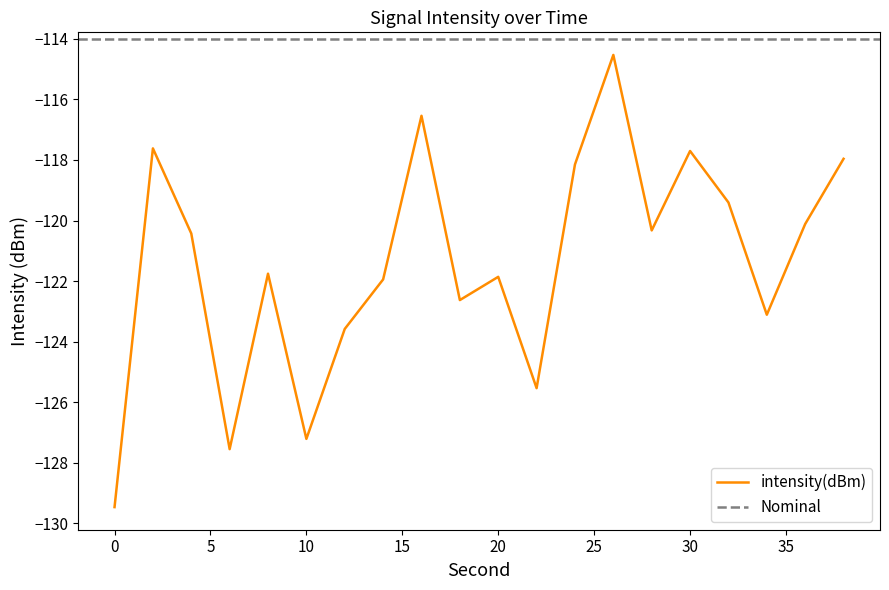

What is the change in value from 20 to 28?

+1.5